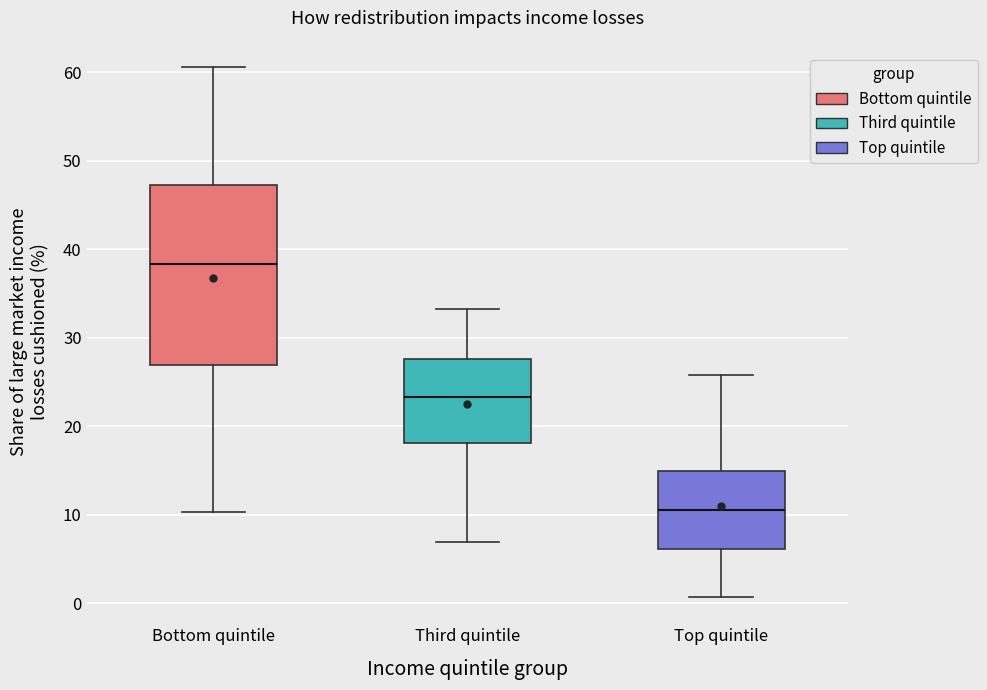

Comparing the boxes themselves (not the whiskers), which one is the tallest?

Bottom quintile